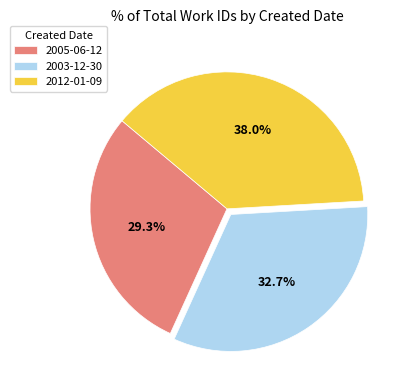

Approximately how many times larger is the value at 2012-01-09 compared to 2005-06-12?

1.3